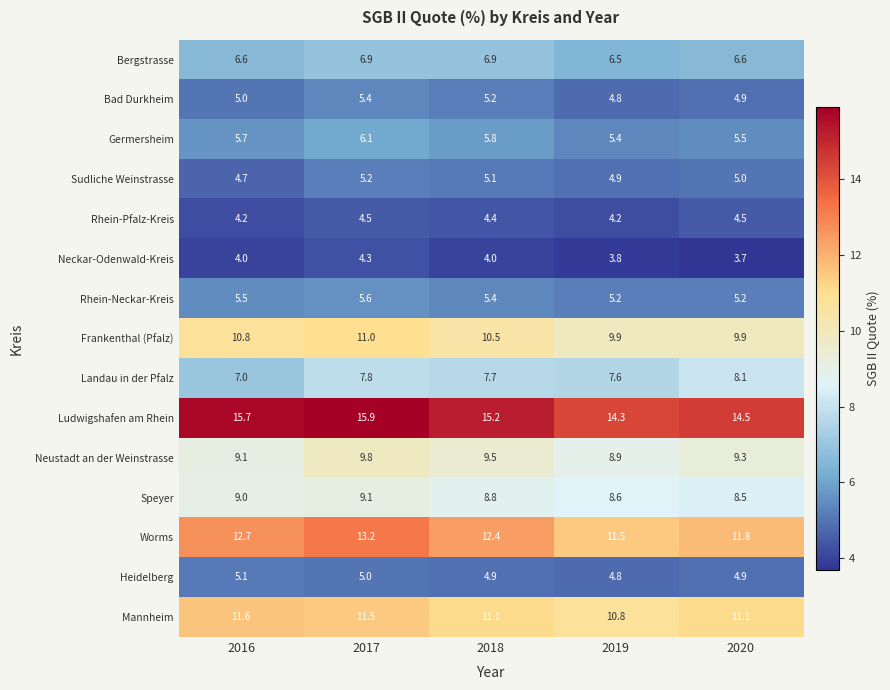

How many Speyer values are between 8 and 9?

4